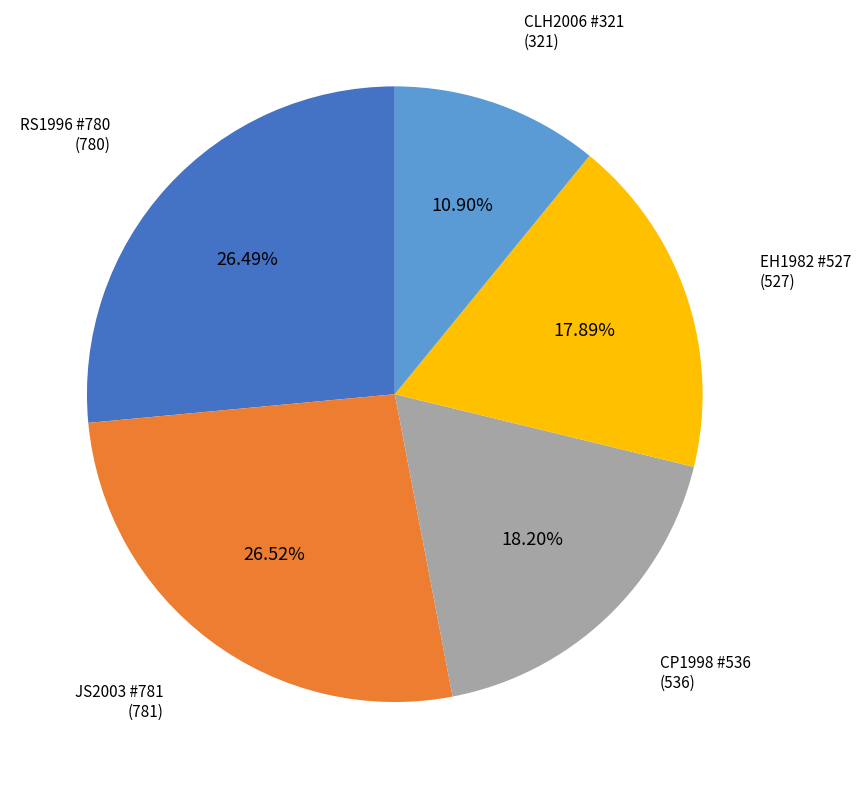

Is there a majority slice in this chart?

No